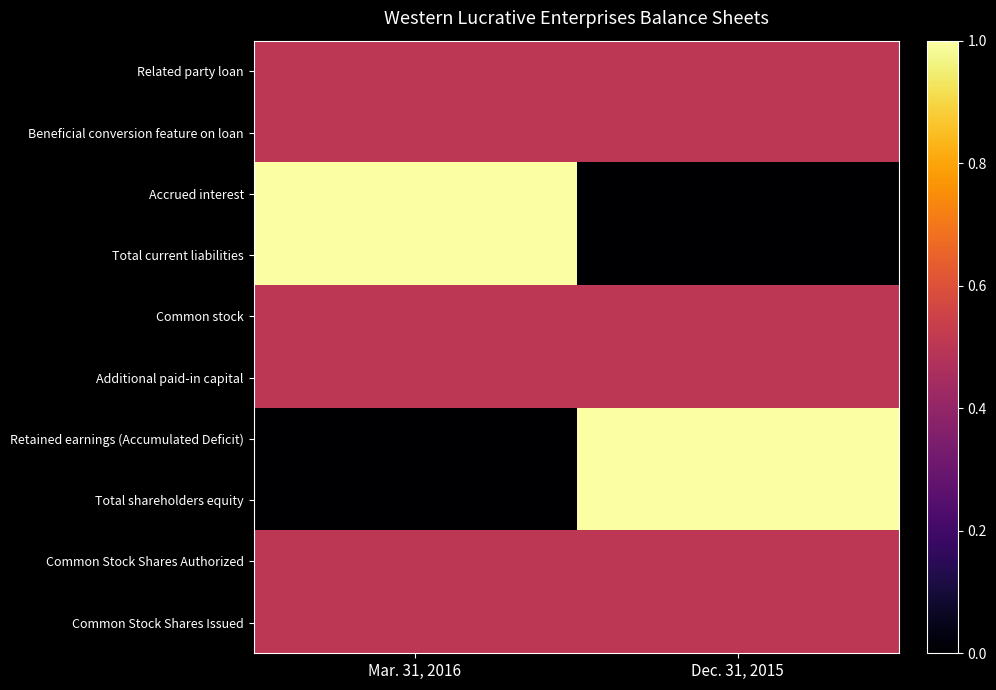

Reading right to left, transcribe all the data shown in this chart.

Related party loan: Dec. 31, 2015=0.5	Mar. 31, 2016=0.5
Beneficial conversion feature on loan: Dec. 31, 2015=0.5	Mar. 31, 2016=0.5
Accrued interest: Dec. 31, 2015=0.0	Mar. 31, 2016=1.0
Total current liabilities: Dec. 31, 2015=0.0	Mar. 31, 2016=1.0
Common stock: Dec. 31, 2015=0.5	Mar. 31, 2016=0.5
Additional paid-in capital: Dec. 31, 2015=0.5	Mar. 31, 2016=0.5
Retained earnings (Accumulated Deficit): Dec. 31, 2015=1.0	Mar. 31, 2016=0.0
Total shareholders equity: Dec. 31, 2015=1.0	Mar. 31, 2016=0.0
Common Stock Shares Authorized: Dec. 31, 2015=0.5	Mar. 31, 2016=0.5
Common Stock Shares Issued: Dec. 31, 2015=0.5	Mar. 31, 2016=0.5